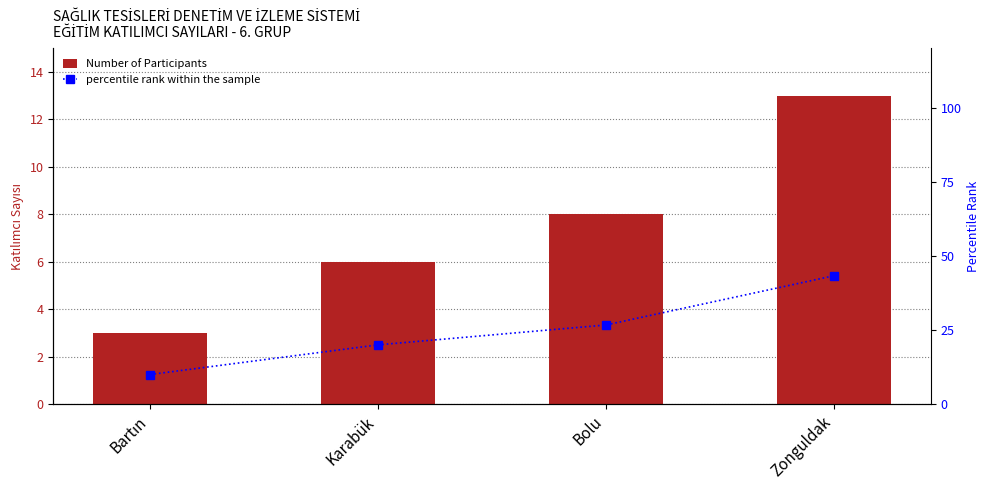

What is the highest value of the percentile rank within the sample series?

43.3